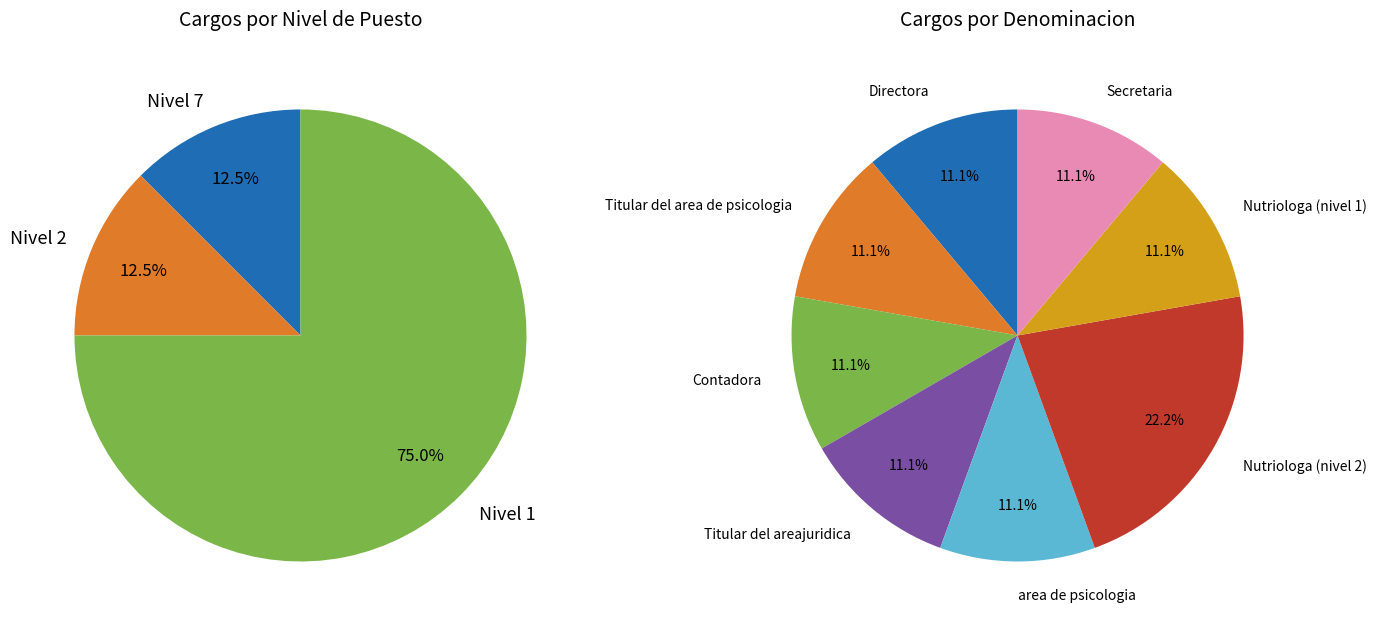

Does Directora represent more than half of the total?

No